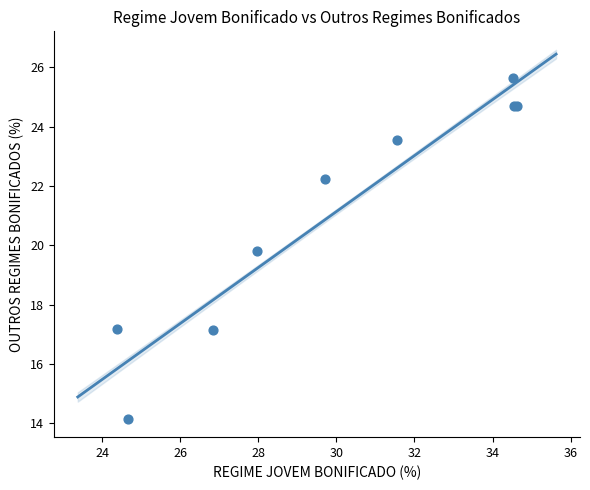

What Y value in the scatter plot is closest to 19?

19.8